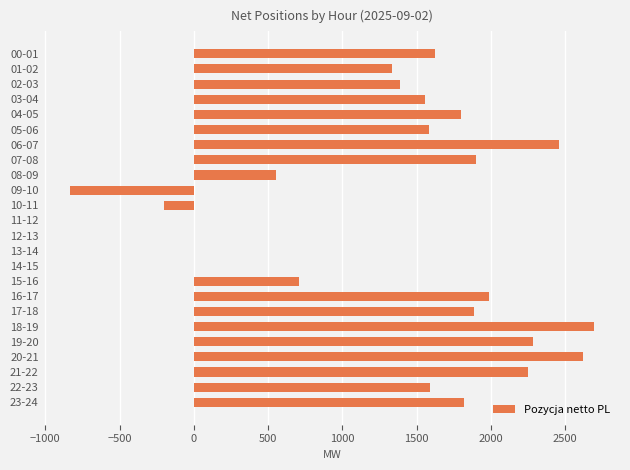

What is the greatest value displayed?

2692.2